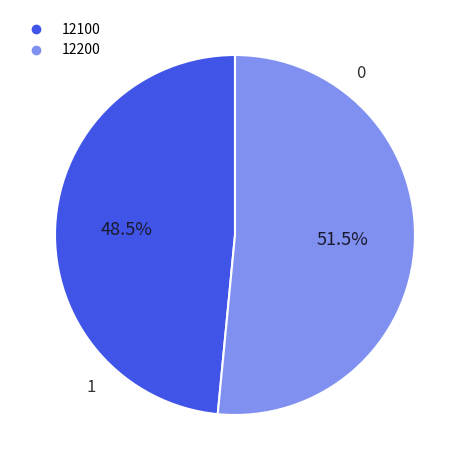

Is there any slice that represents more than half of the pie?

Yes